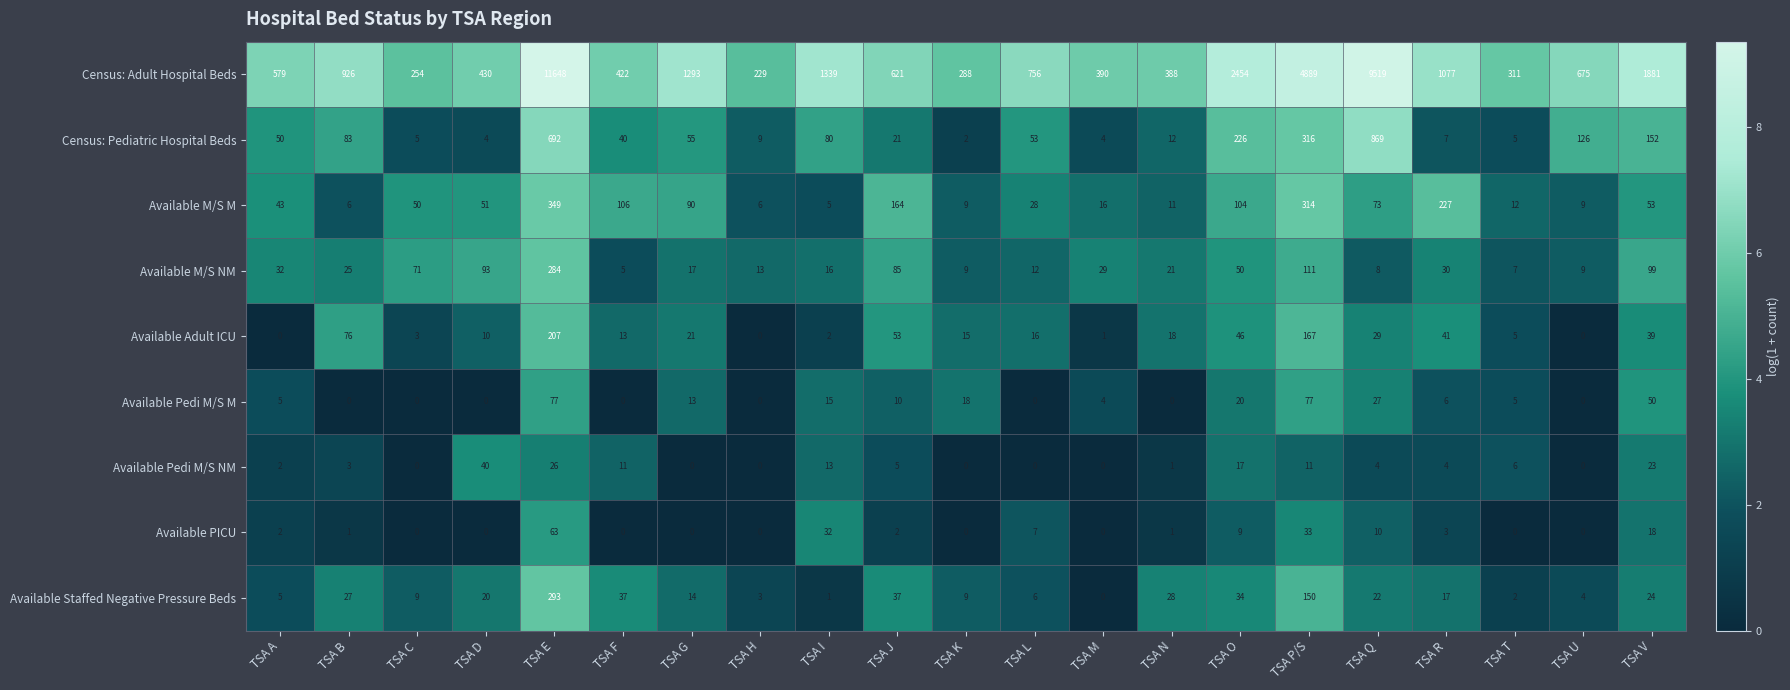

At which category is the sum across all series the highest?

TSA E